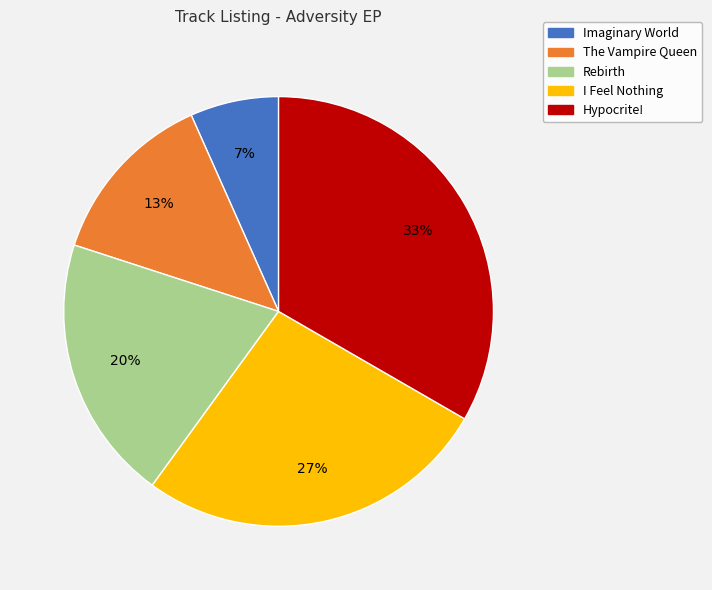

What is the smallest slice in the pie chart?

Imaginary World